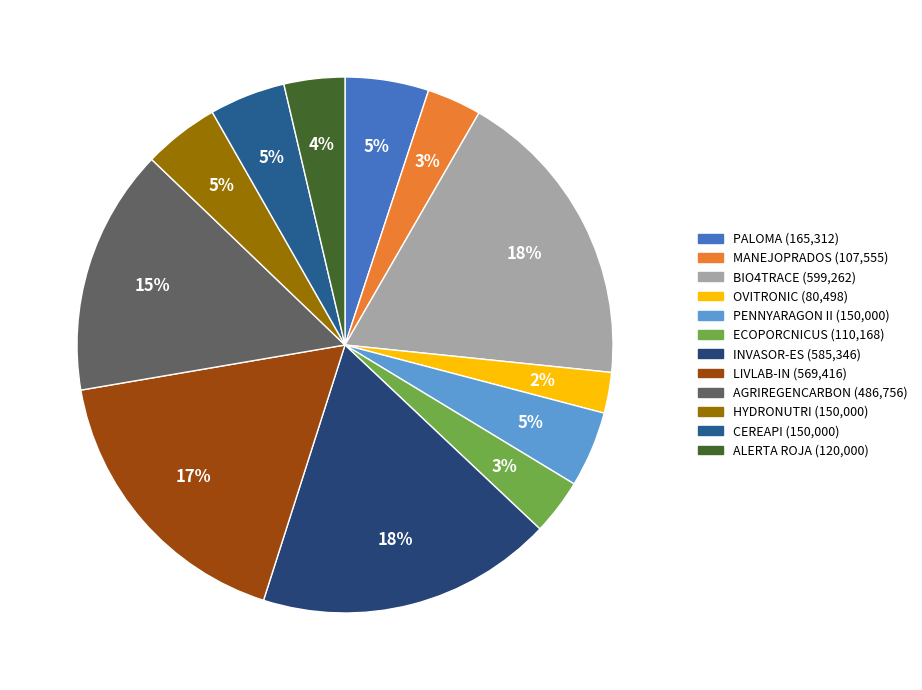

What percentage is the MANEJOPRADOS slice, to the nearest percent?

3%